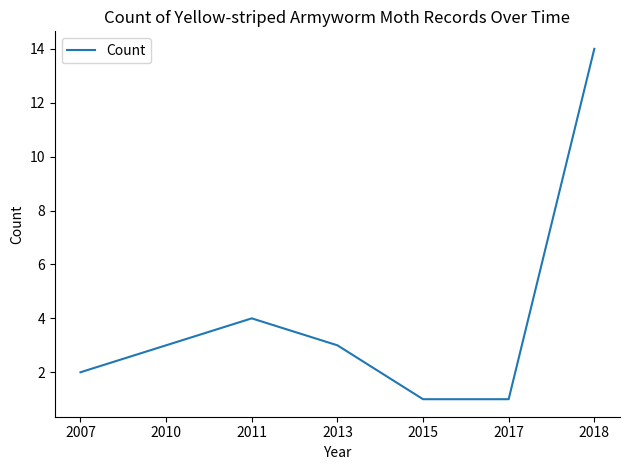

What is the average value?

4